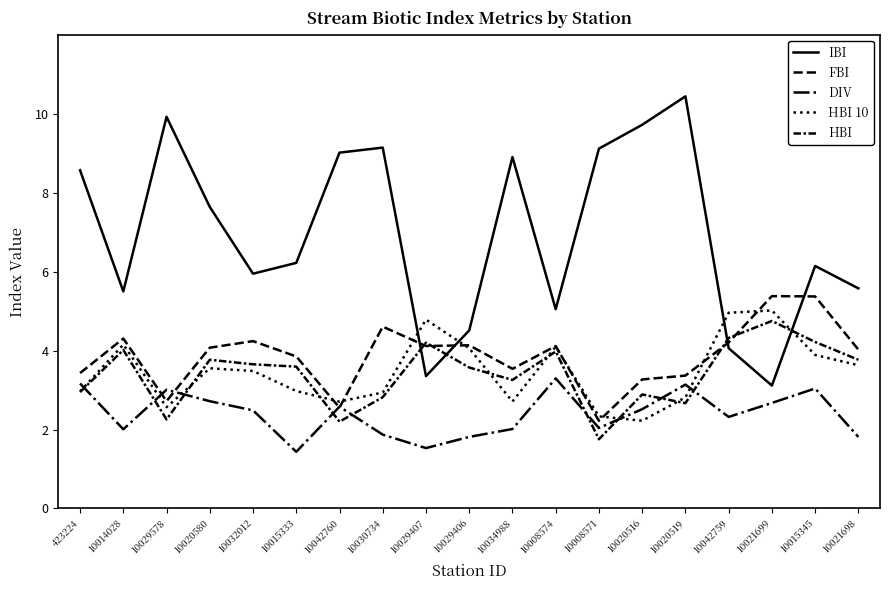

Is this an area chart (filled region under the line)?

No